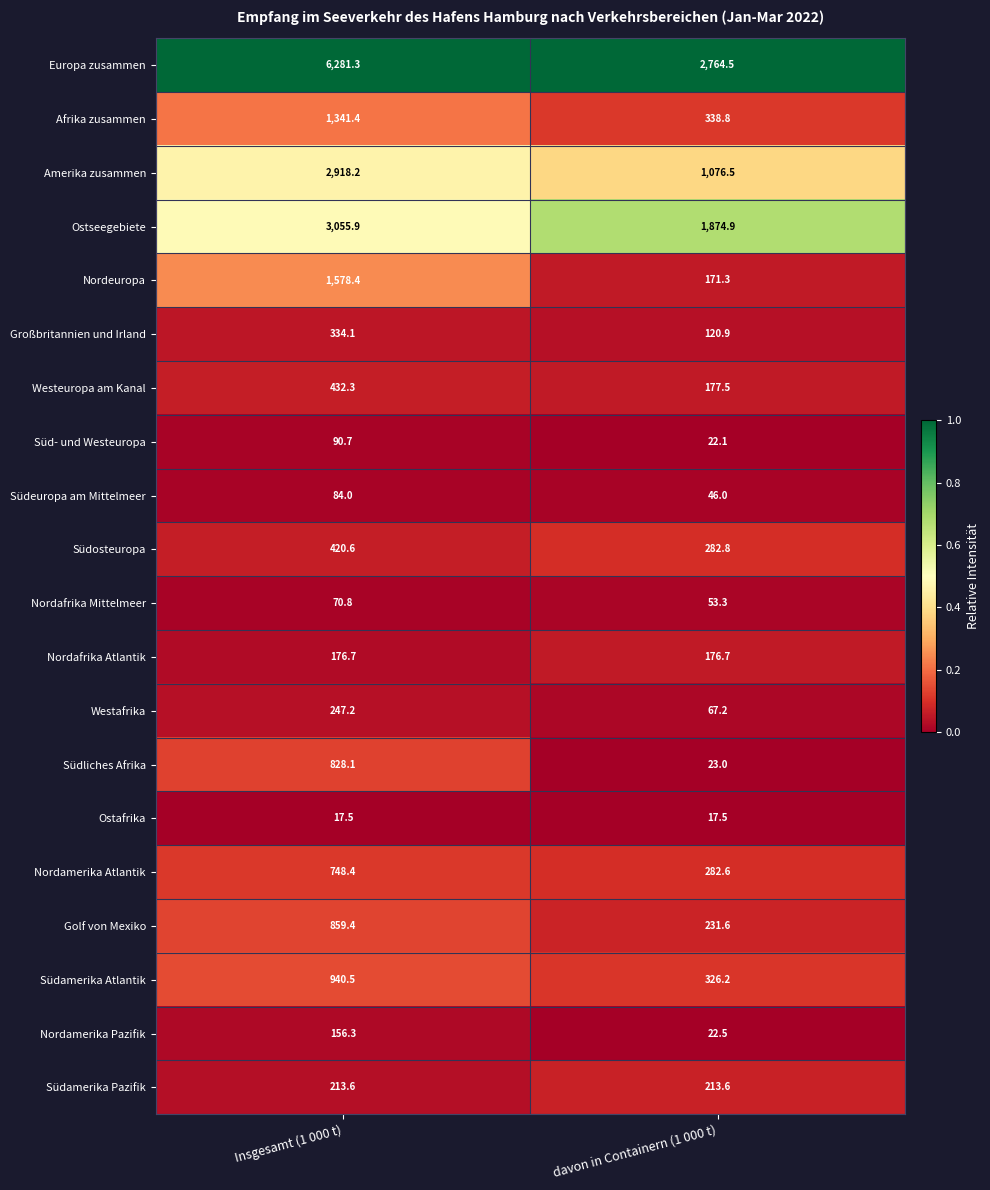

What is the total value across all series at Insgesamt (1 000 t)?

20795.4